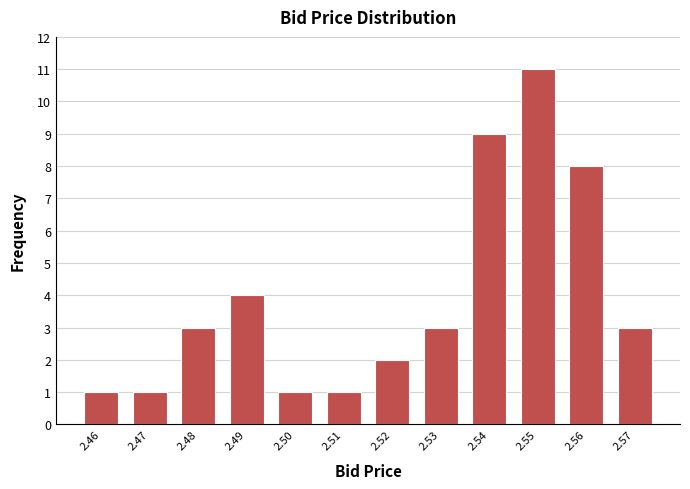

Reading right to left, list all the values displayed in this chart.

3	8	11	9	3	2	1	1	4	3	1	1